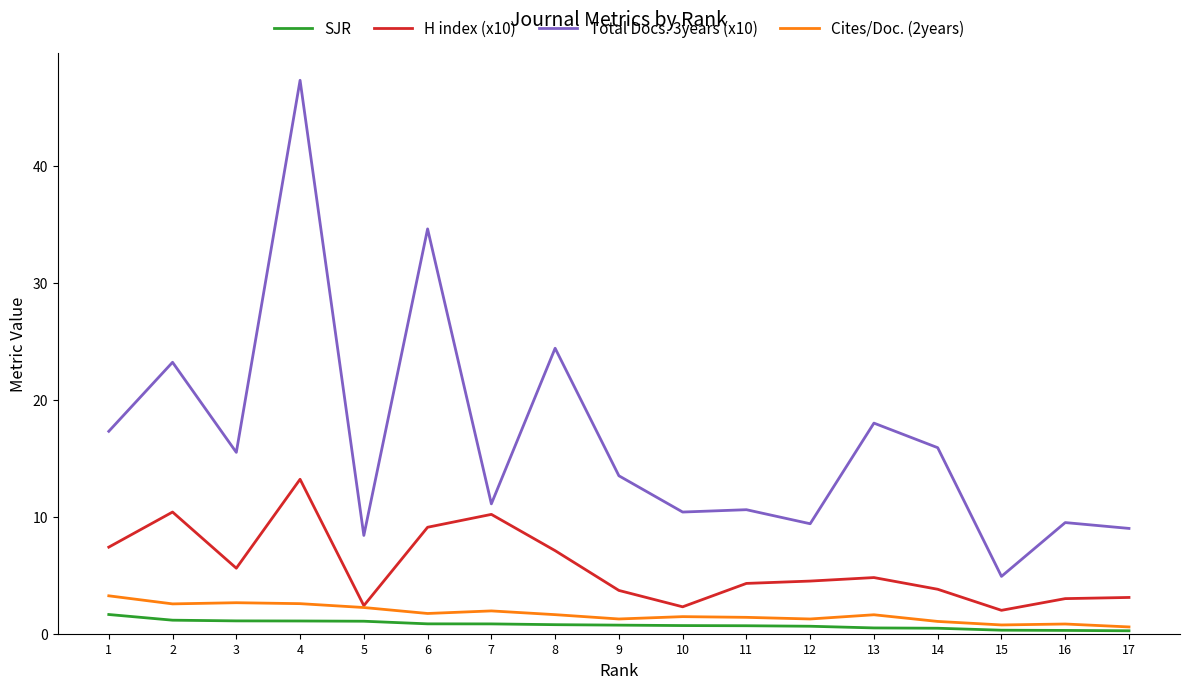

What is the maximum value for Cites/Doc. (2years)?

3.2